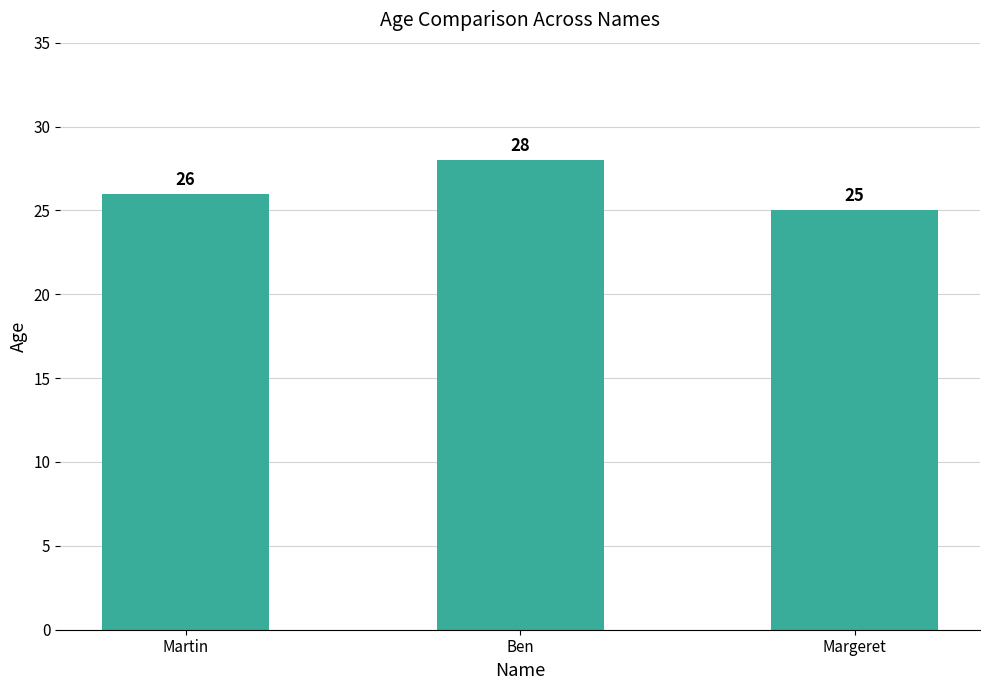

What is the difference between the maximum and second lowest values?

2